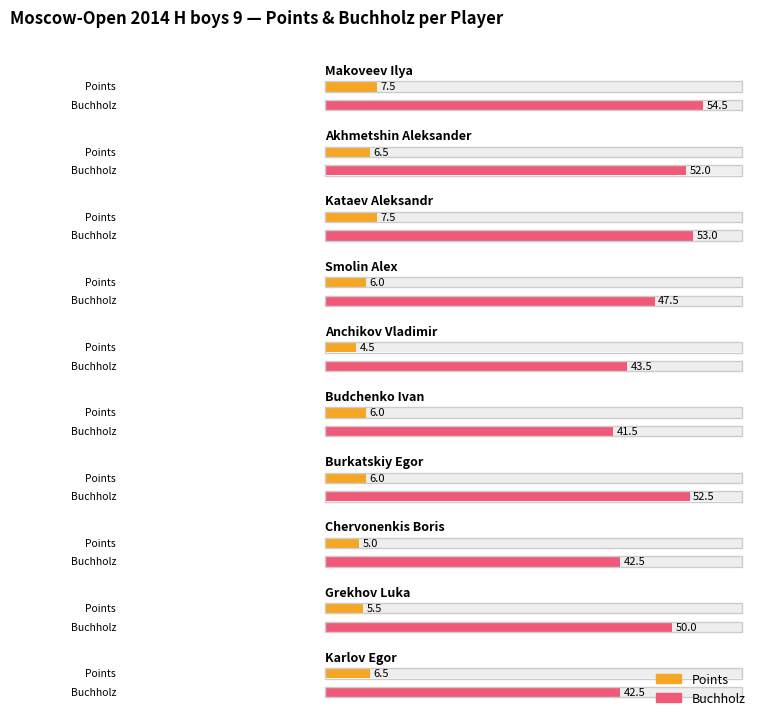

At Akhmetshin Aleksander, list the series in order from smallest to largest.

Points, Buchholz